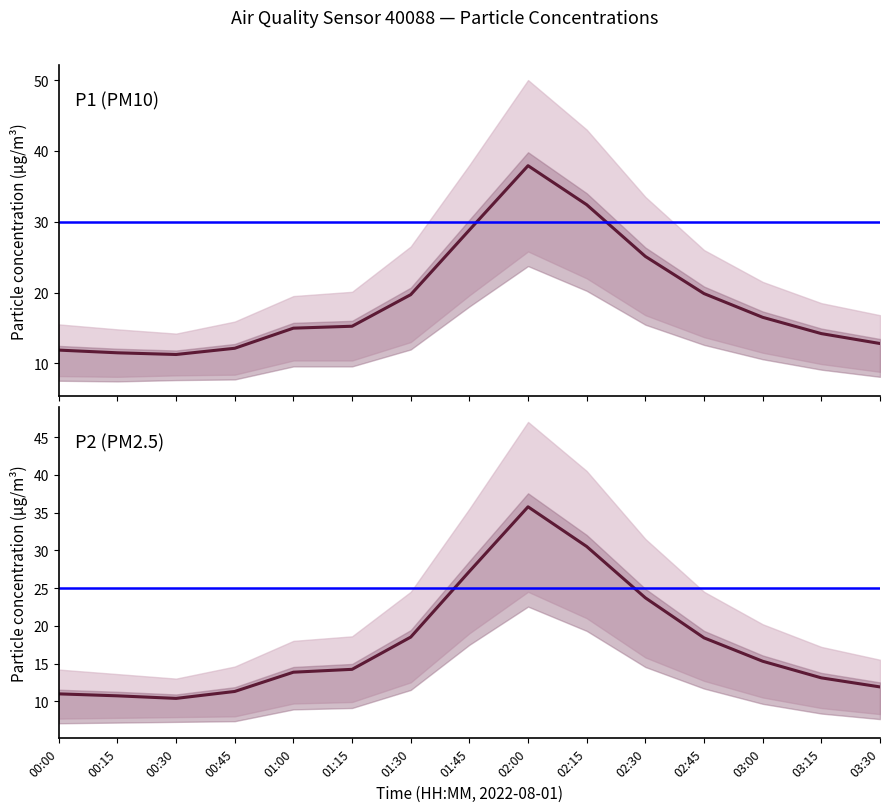

Rank the series by their average value, from lowest to highest.

P2, P1